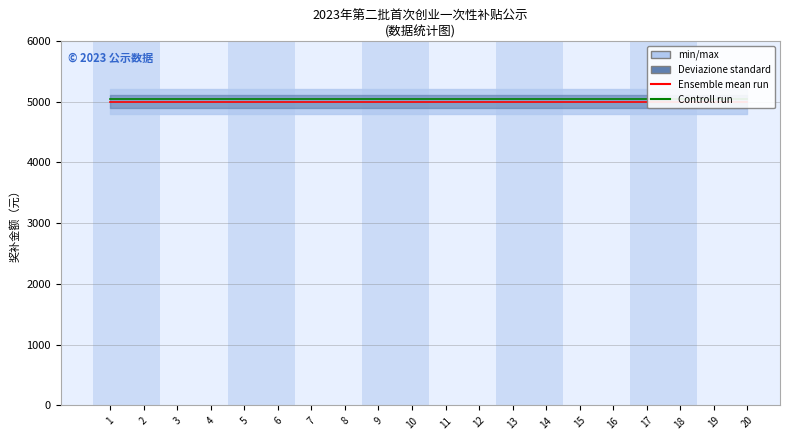

The Controll run series shows 3314 at 15. True or false?

False